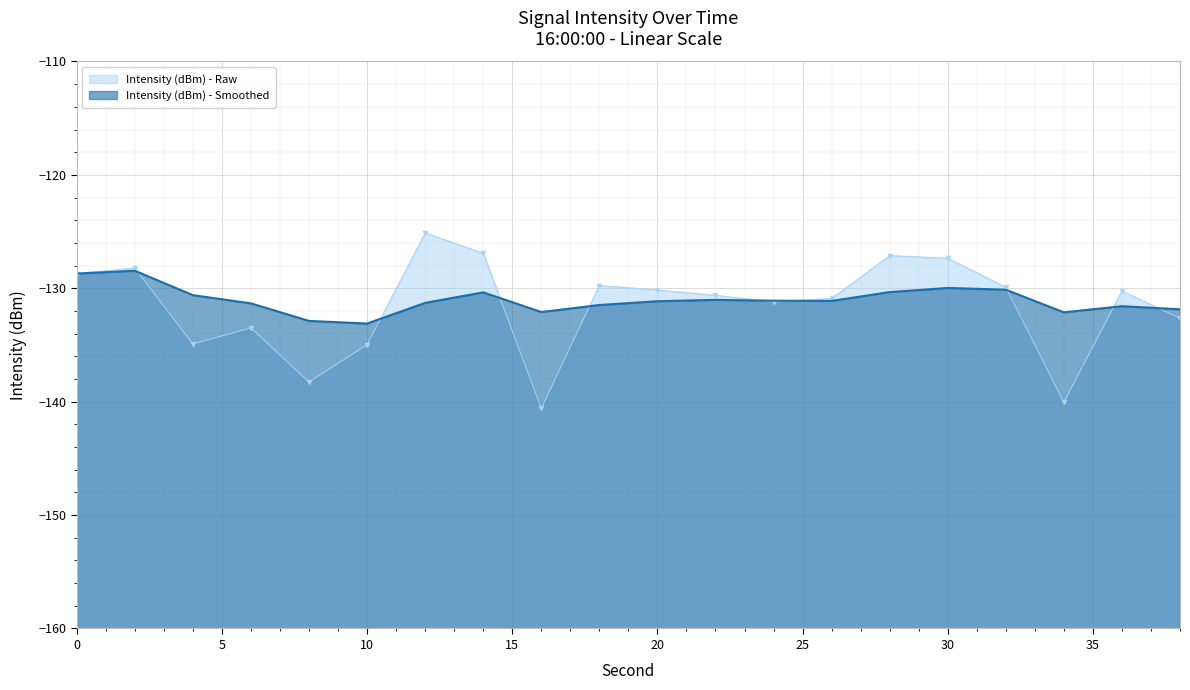

After their last crossing, which series has the higher values: Intensity (dBm) - Smoothed or Intensity (dBm) - Raw?

Intensity (dBm) - Smoothed